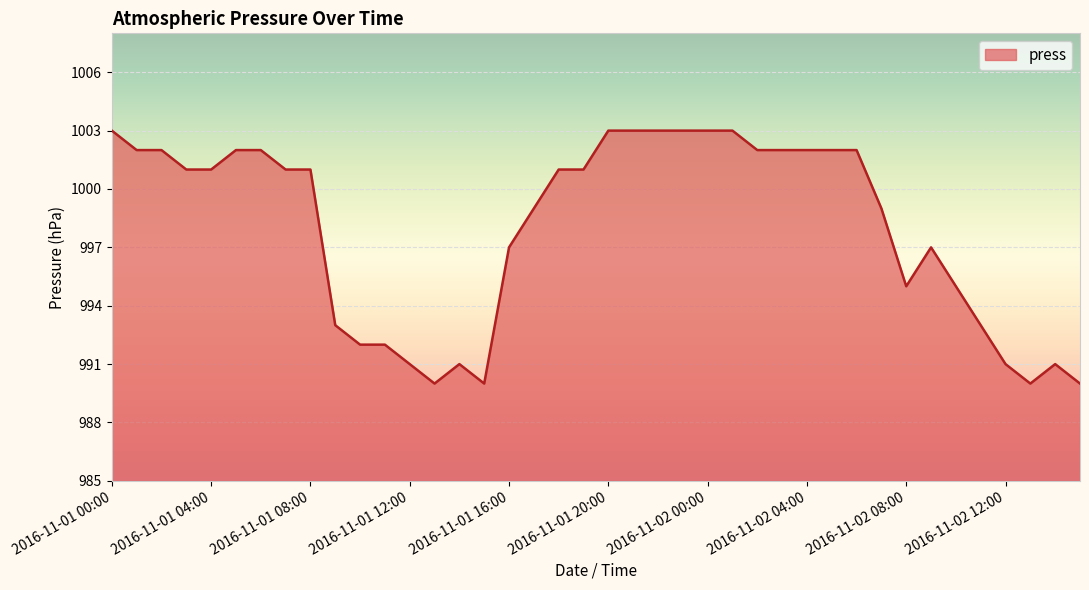

What is the smallest value displayed?

990